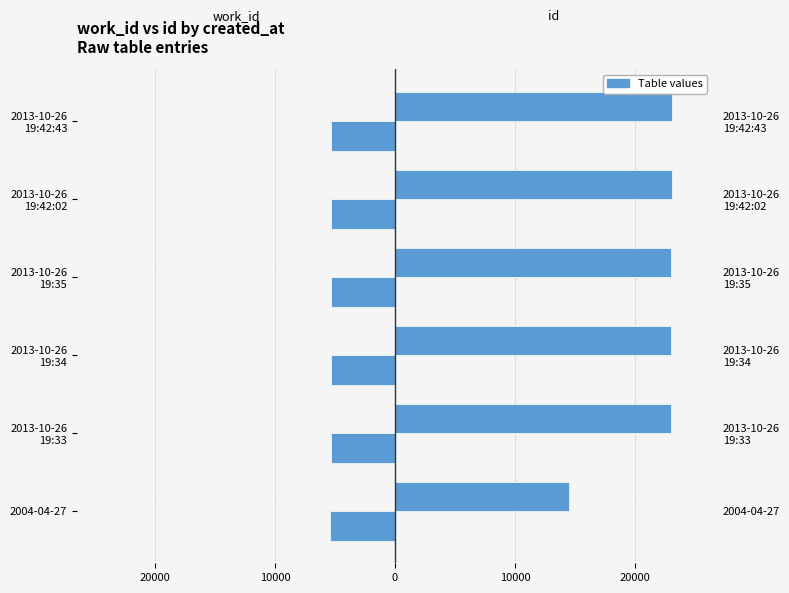

Which series has the largest total across all categories?

id